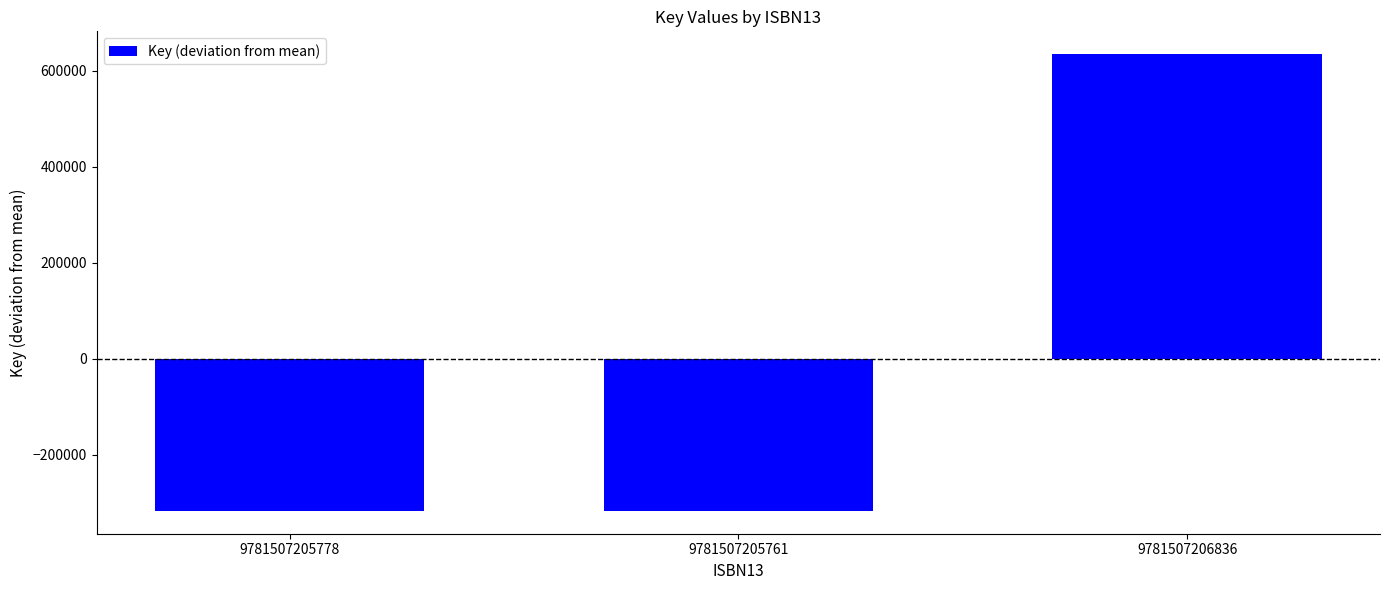

Reading left to right, list all the values displayed in this chart.

9781507205778=-317494.3	9781507205761=-317494.3	9781507206836=634988.7